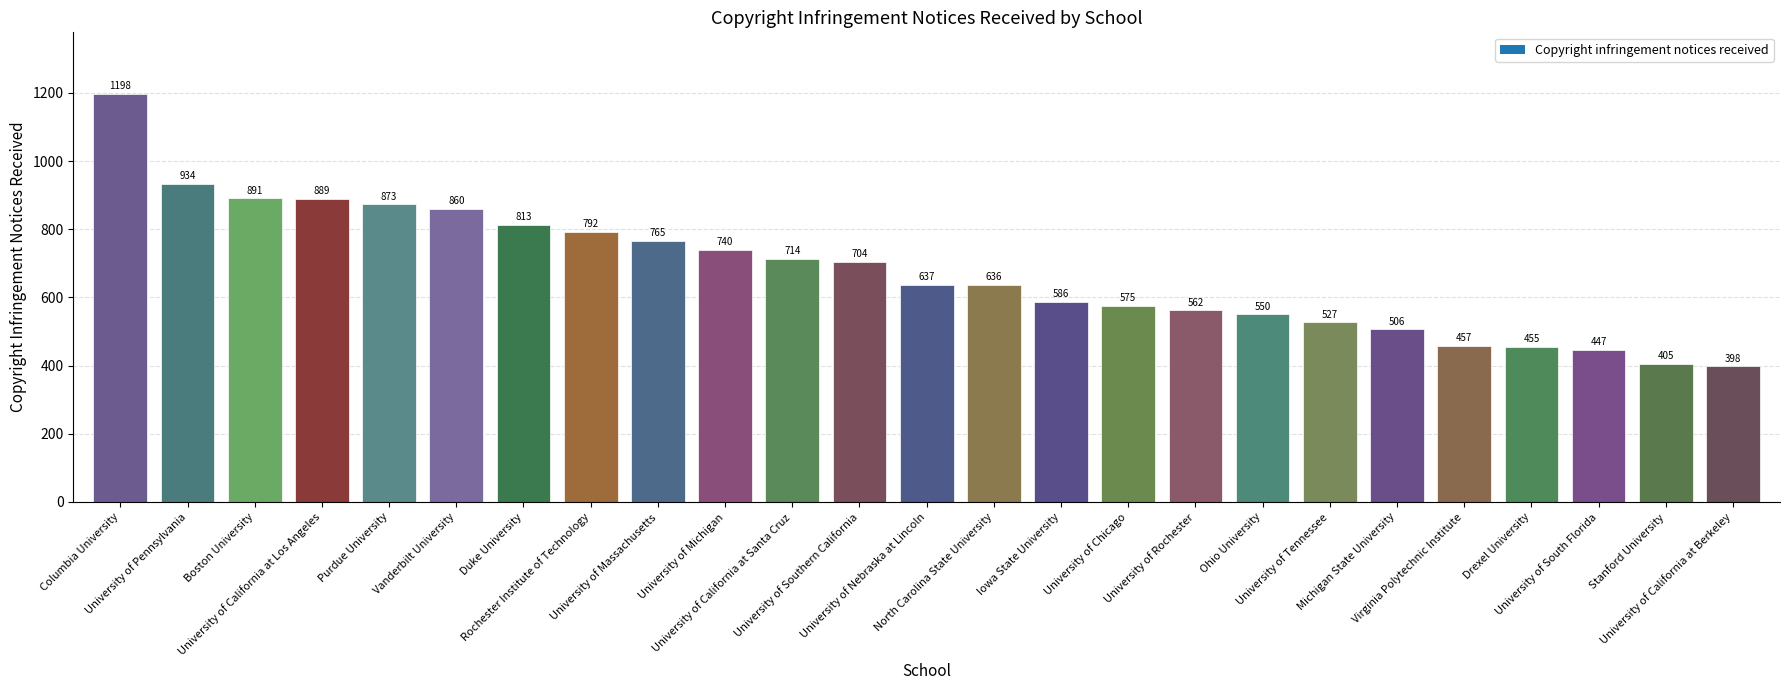

What is the minimum value shown in the chart?

398